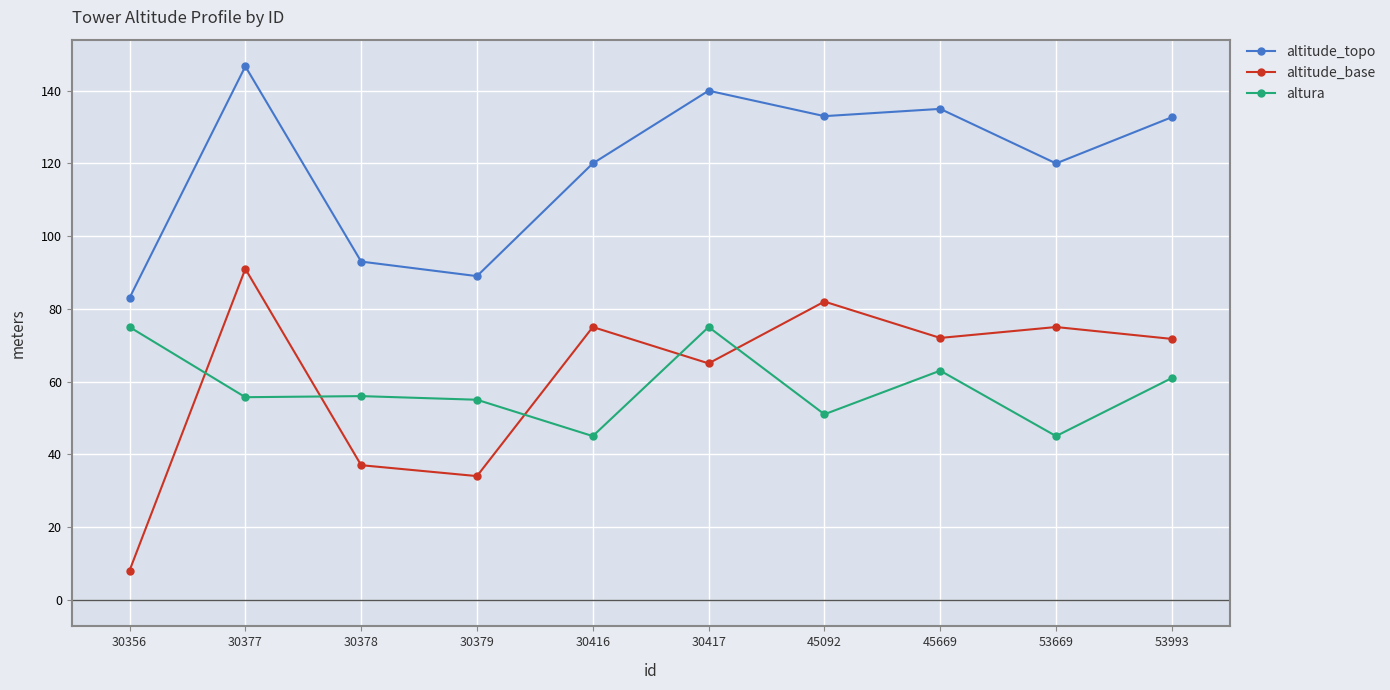

At how many categories does at least one series exceed 15?

10